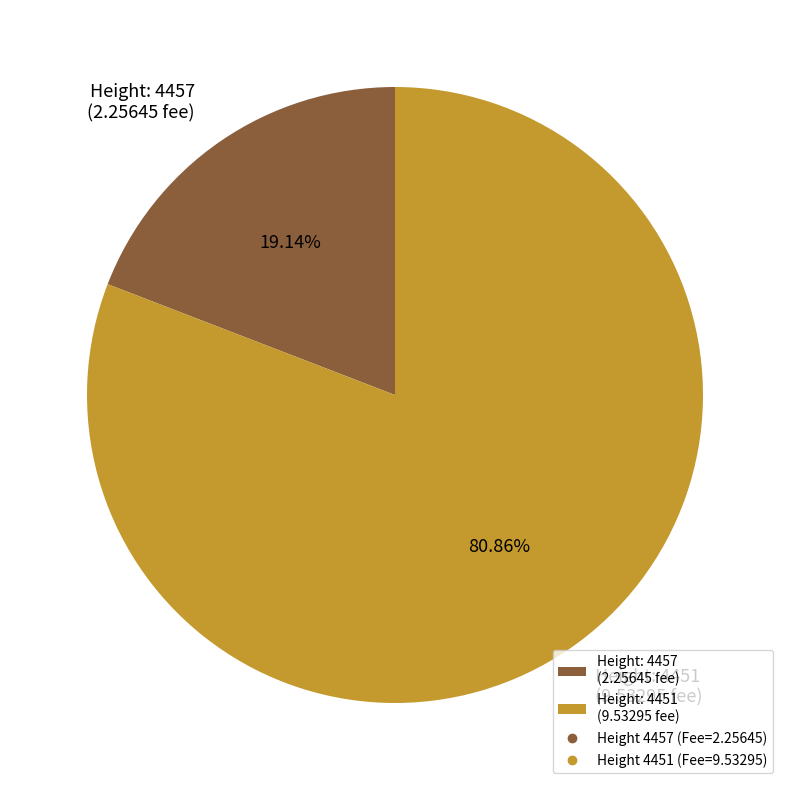

Is the sum of Height: 4451 (9.53295 fee) and Height: 4457 (2.25645 fee) greater than half?

Yes